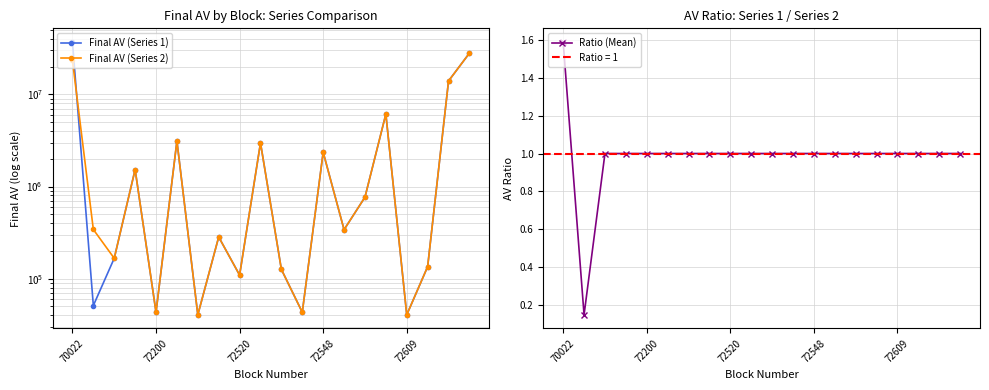

How many lines are shown in the chart?

3